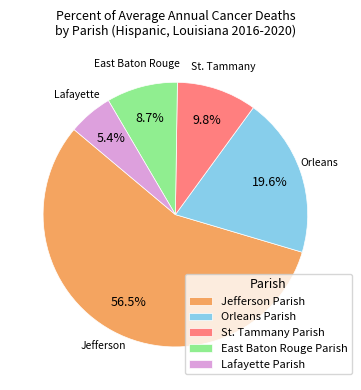

Does East Baton Rouge Parish represent more than half of the total?

No